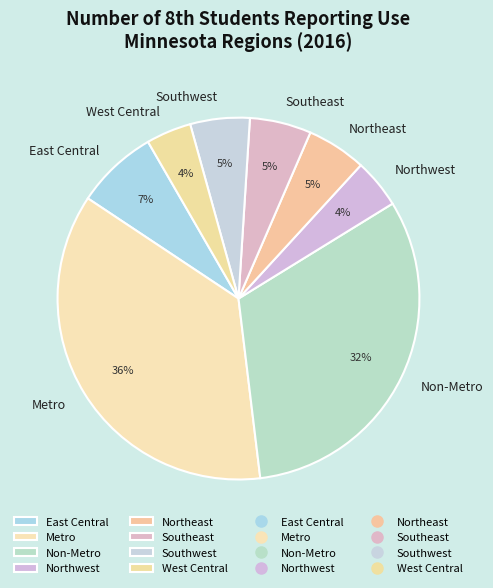

Is there any slice that represents more than half of the pie?

No